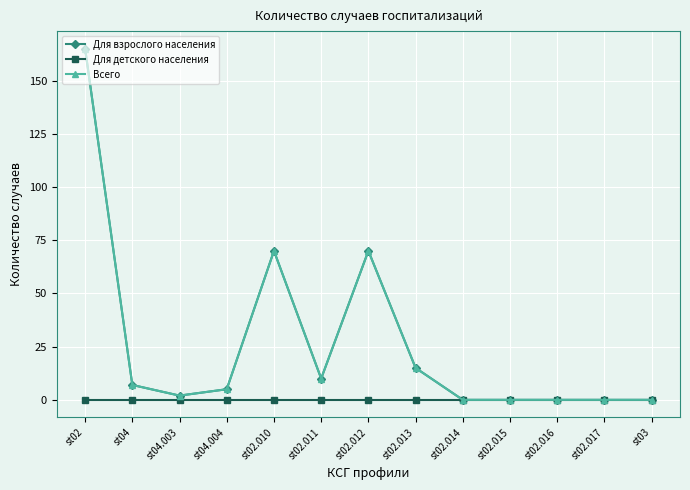

Is this an area chart (filled region under the line)?

No